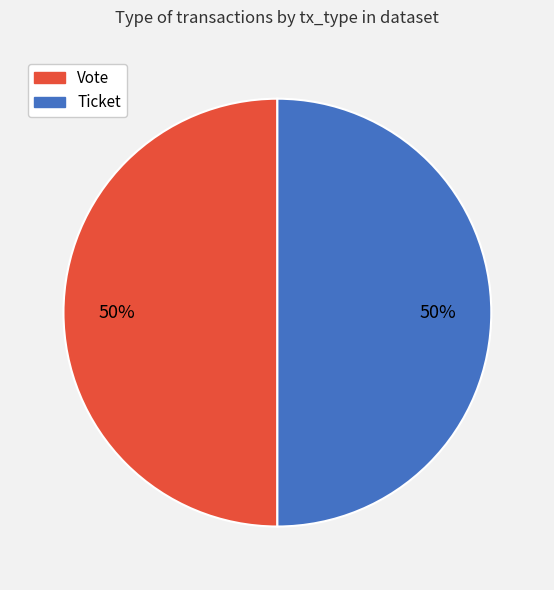

Is the sum of Ticket and Vote greater than half?

Yes